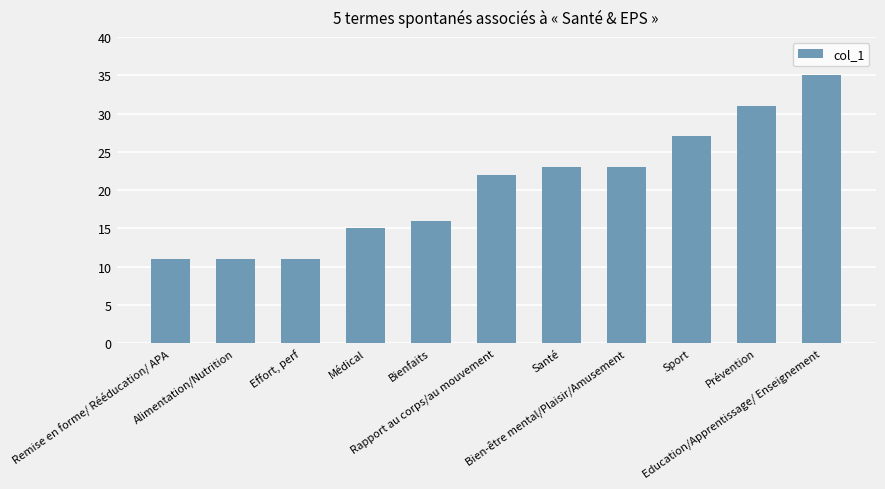

What is the value of the 7th bar from the left?

23